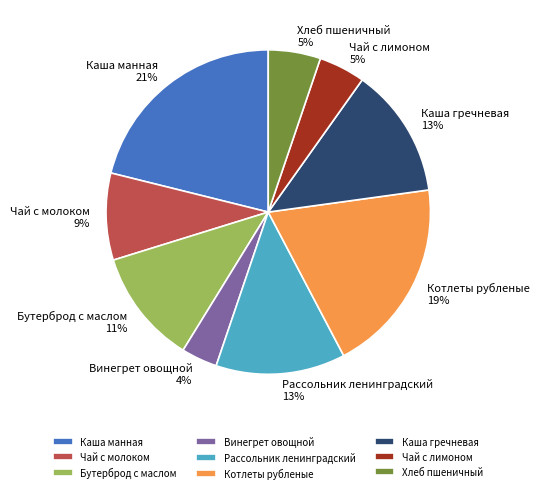

Between Чай с молоком and Винегрет овощной, which is larger?

Чай с молоком